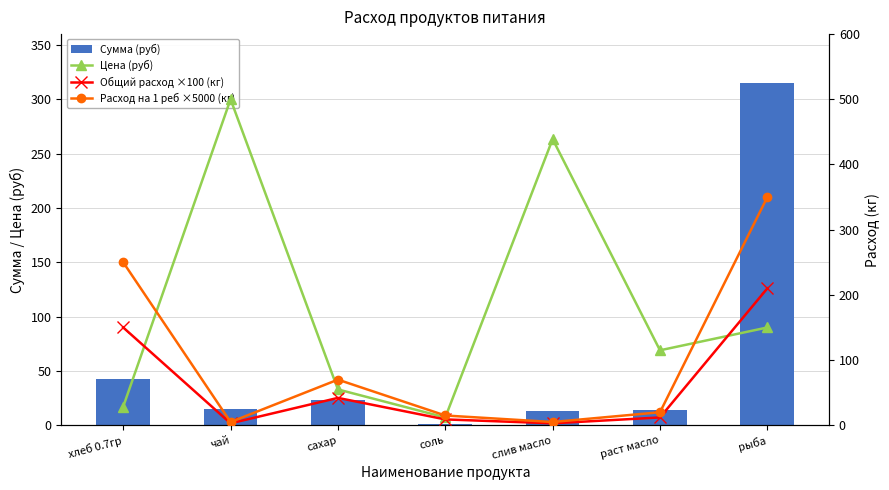

What is the difference between the Сумма (руб) values at слив масло and хлеб 0.7гр?

29.7